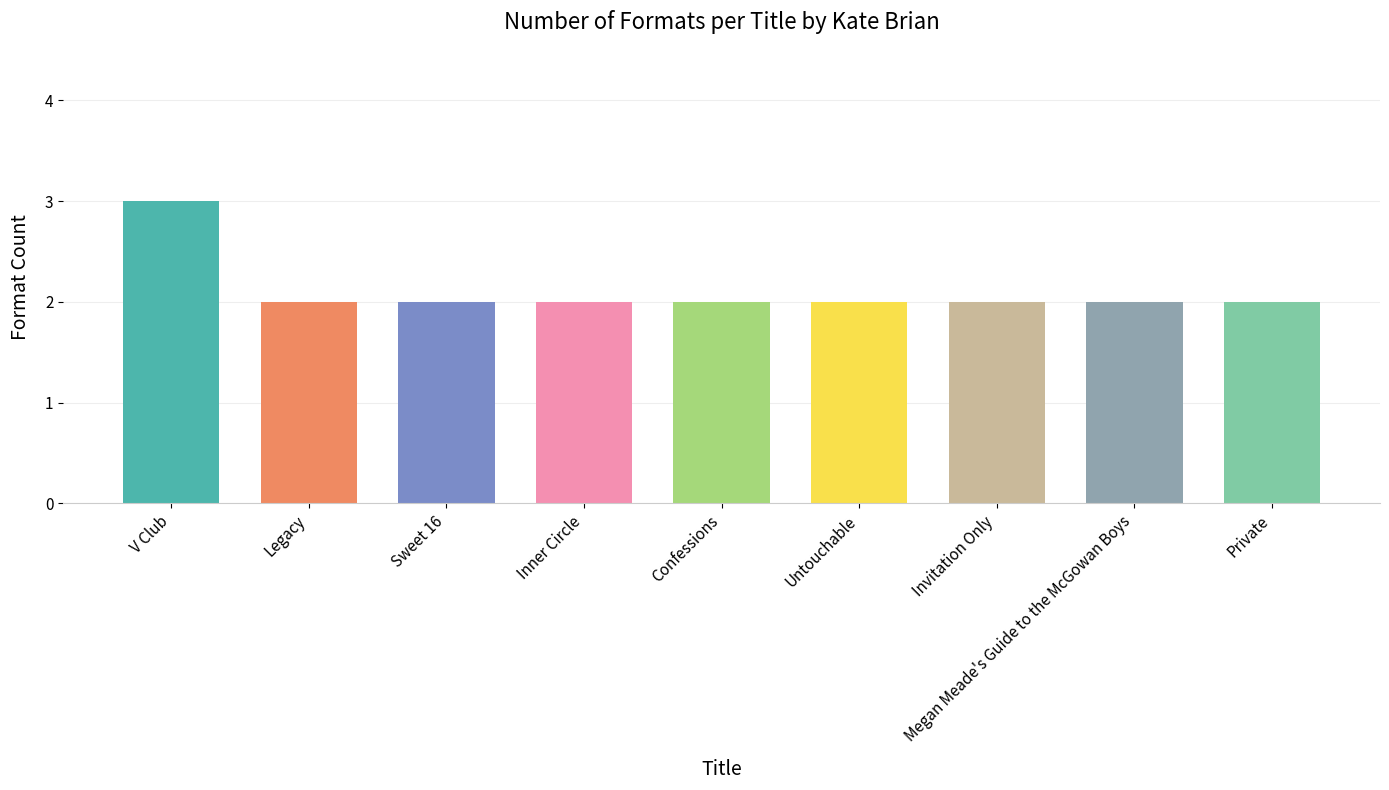

What is the ratio of the value at Invitation Only to the value at Megan Meade's Guide to the McGowan Boys?

1.0